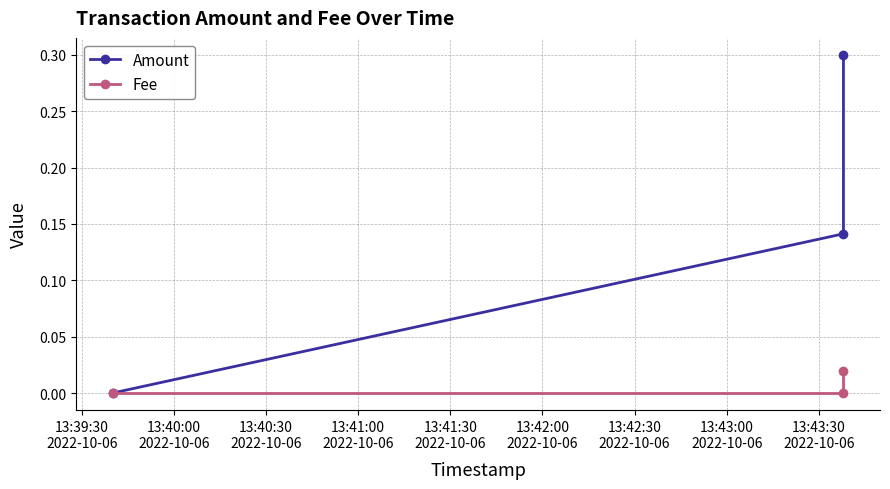

Which series changed the most between 13:39:30
2022-10-06 and 13:40:30
2022-10-06?

Amount